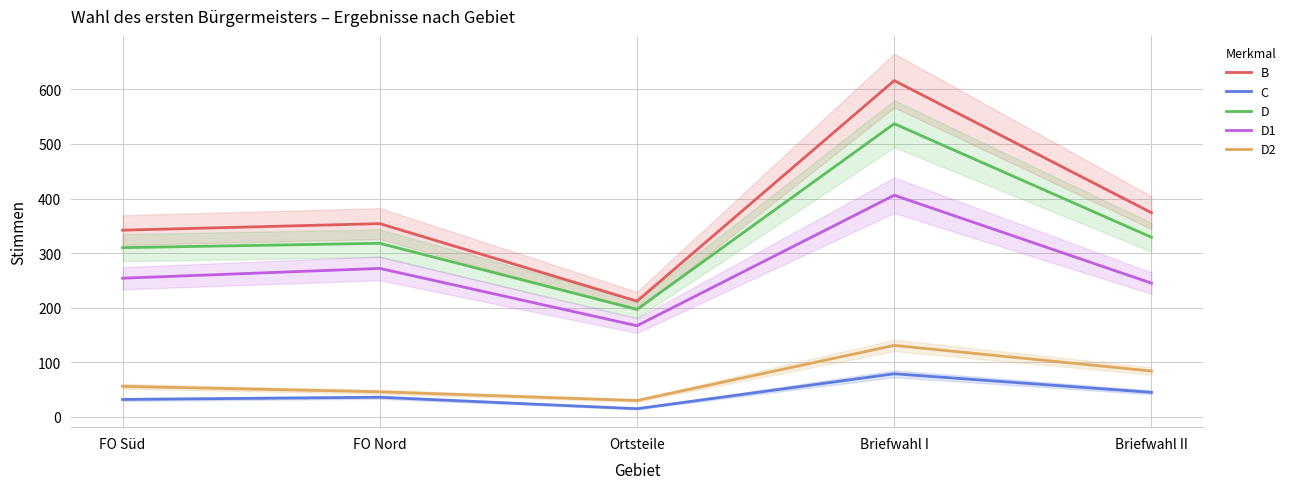

Rank the series by their maximum value, from lowest to highest.

C, D2, D1, D, B